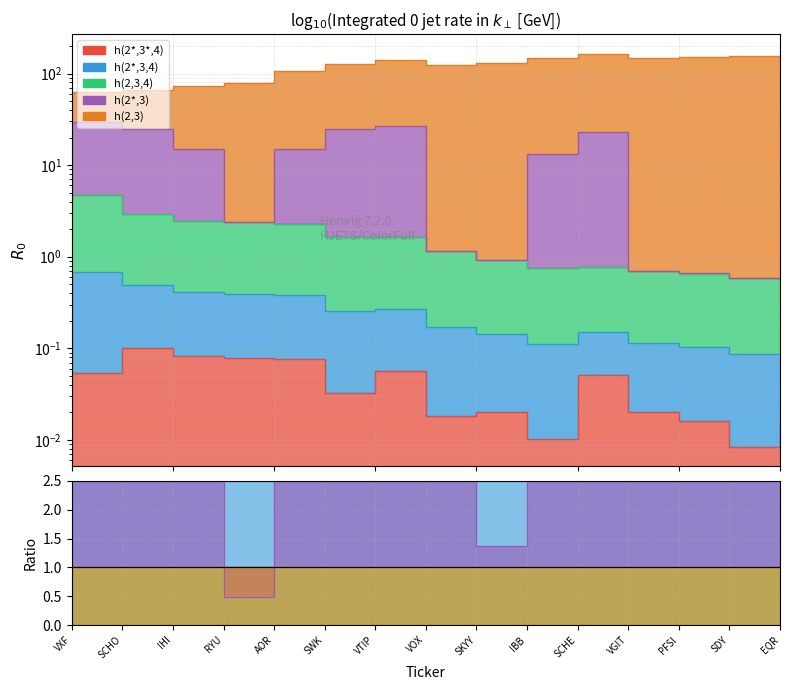

Where is h(2,3,4) nearest to the value 0?

SDY